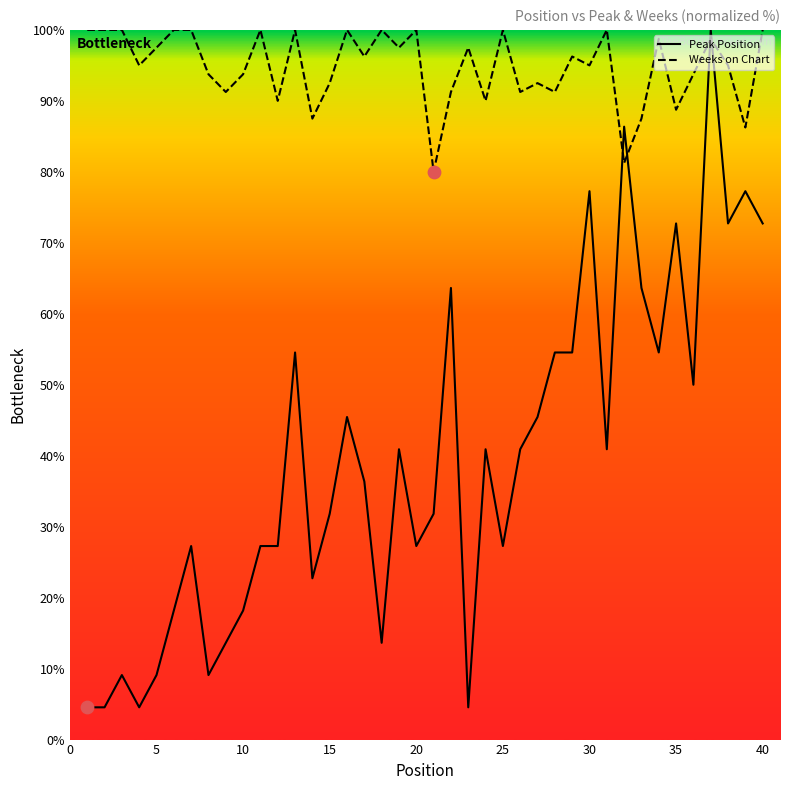

At how many categories does at least one series exceed 83?

39